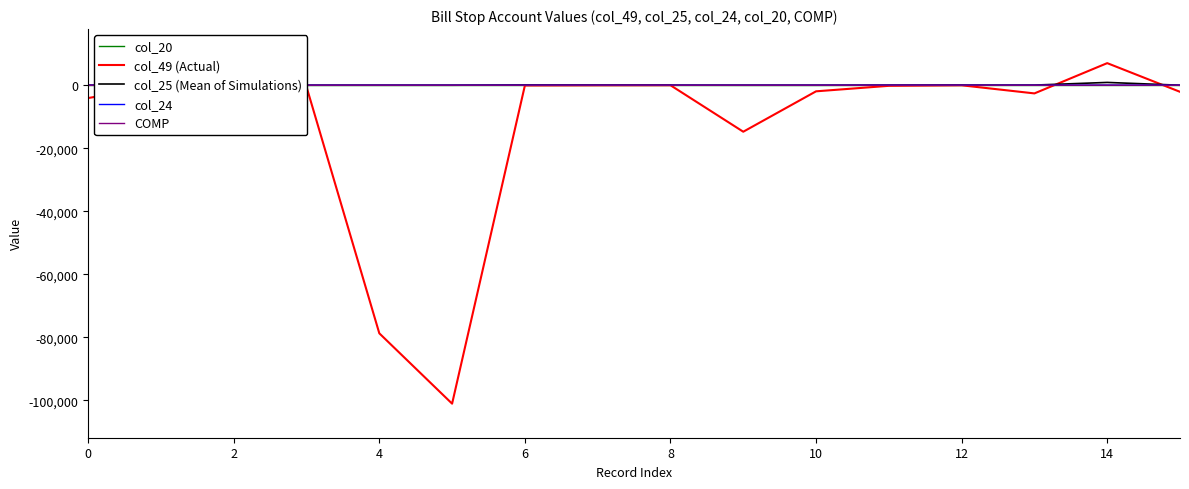

In col_24, how many points are higher than both neighbors (excluding endpoints)?

1